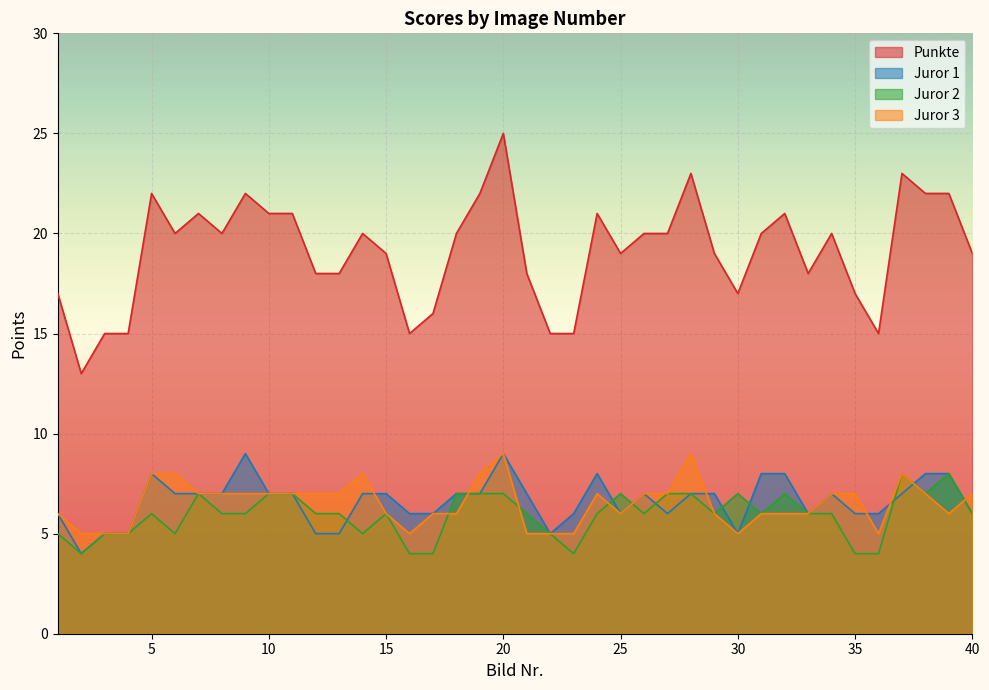

Is the value of Juror 2 at 36 greater than the value of Juror 3 at 3?

No